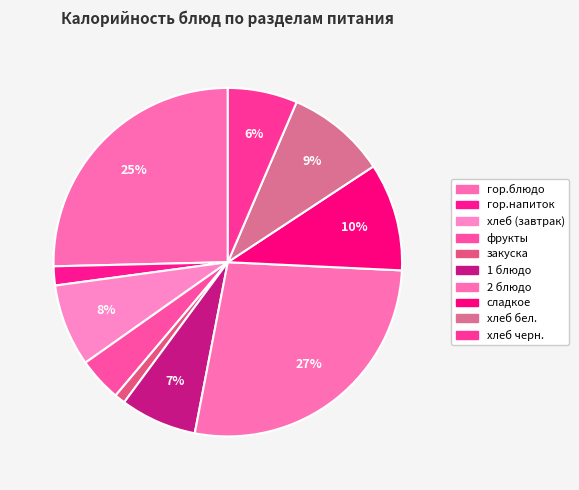

The 2 блюдо slice represents 15% of the pie. True or false?

False